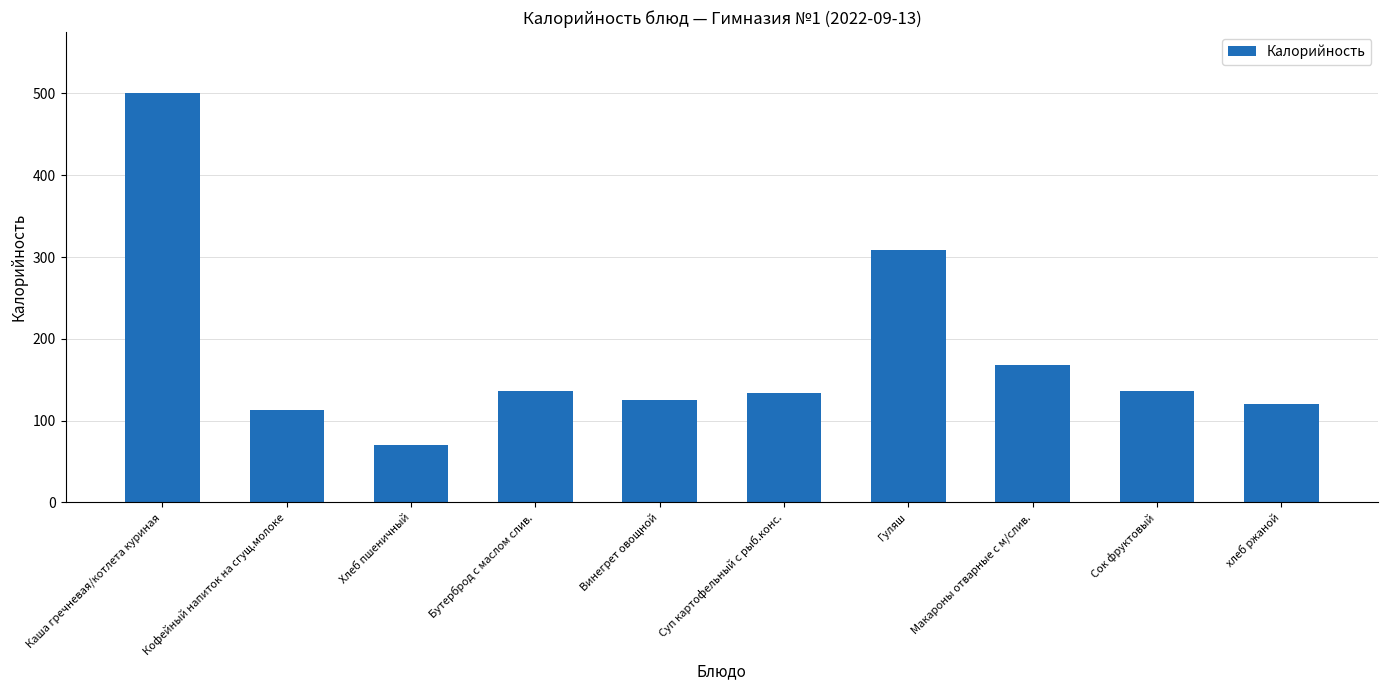

What is the average value?

181.1